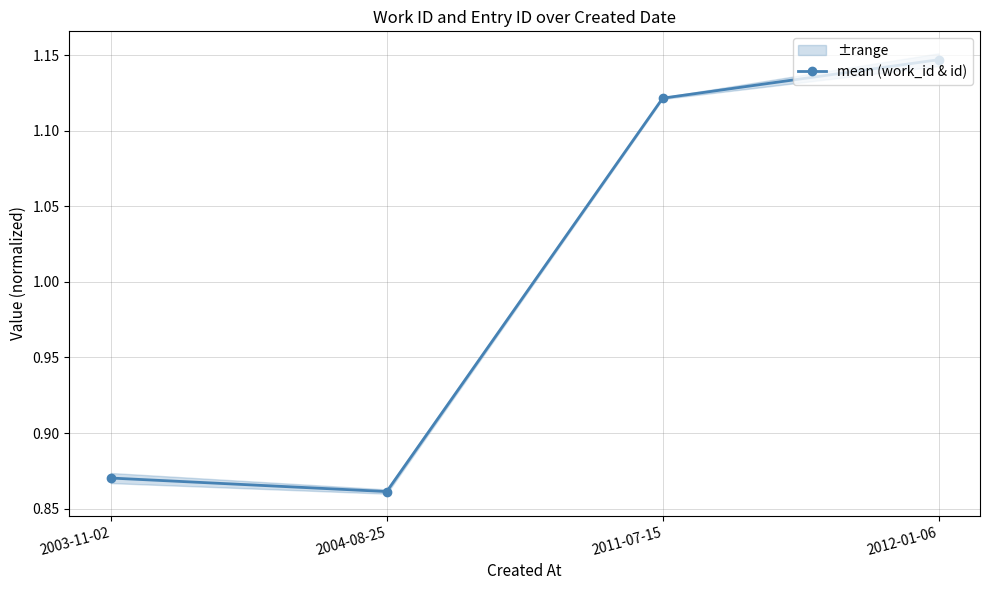

What position from the right is 2003-11-02?

4